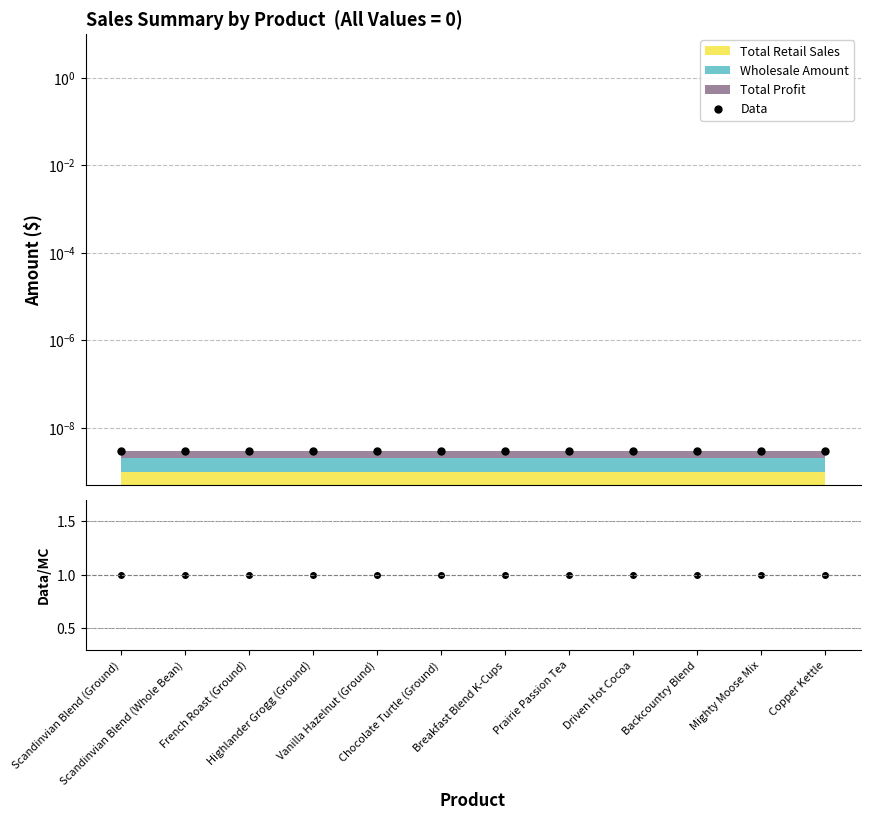

True or false: Data/MC has a value of 1.4 at Copper Kettle.

False